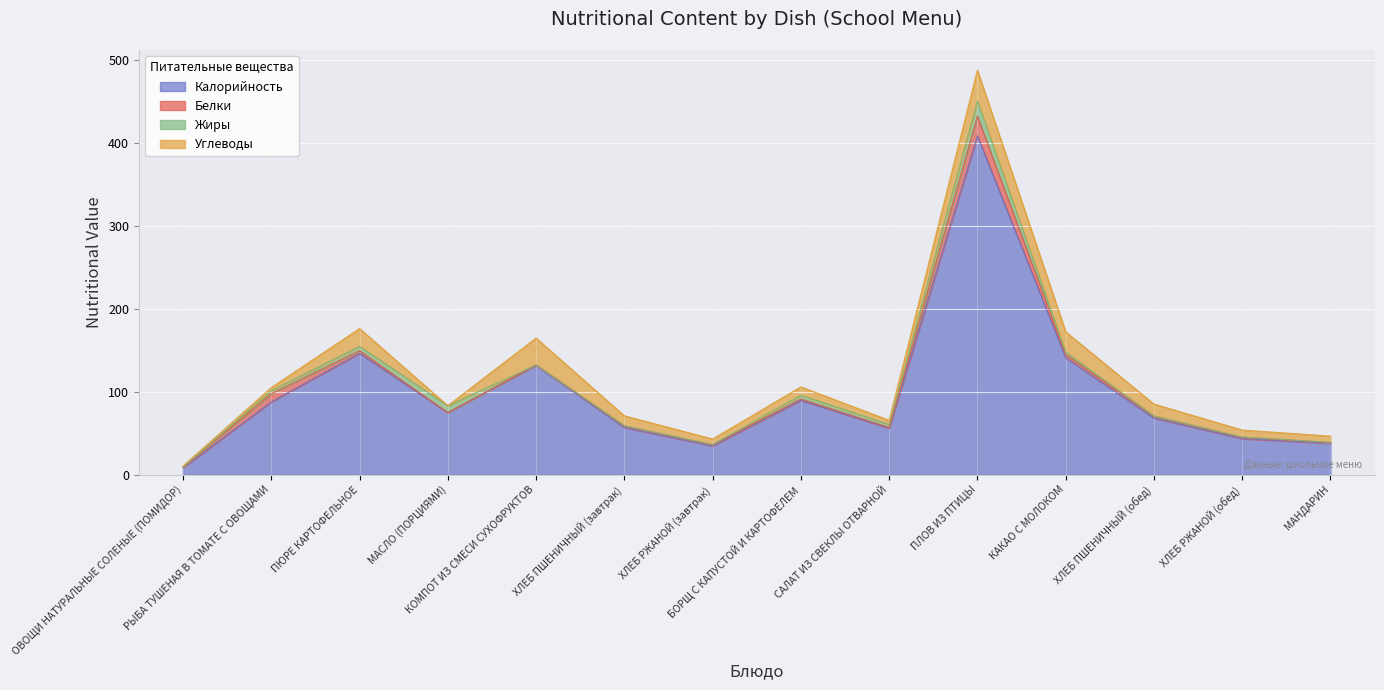

Reading left to right, extract all data points from this chart.

Калорийность: 8.4	87.8	146.3	74.8	131.7	57.0	34.8	89.7	56.1	408.3	141.0	68.4	43.5	38.0
Белки: 0.7	9.8	3.2	0.1	0.6	1.9	1.3	1.6	0.8	23.9	3.8	2.2	1.7	0.8
Жиры: 0.0	3.6	5.3	8.2	0.0	0.2	0.2	4.6	3.7	18.3	3.0	0.2	0.3	0.2
Углеводы: 1.4	3.7	21.4	0.1	32.4	11.9	6.7	9.9	5.0	37.0	24.4	14.3	8.3	7.5